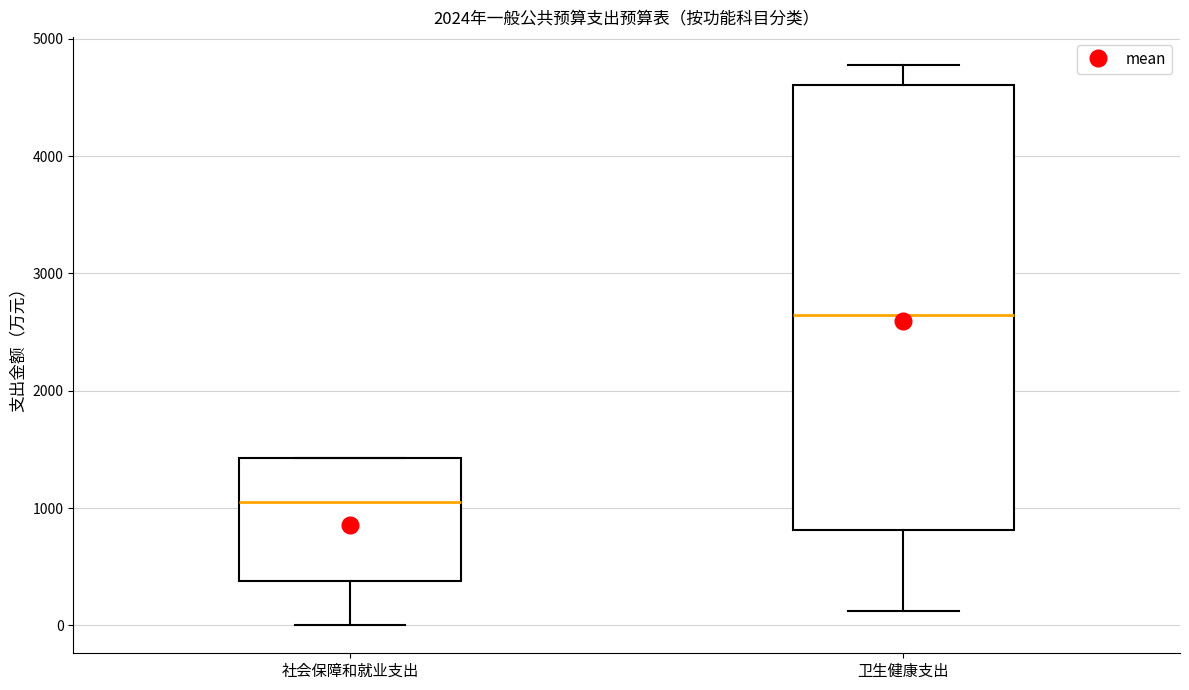

Reading left to right, read every box against the y-axis: the position of its median line, the range the box covers, and the ends of its whiskers. The values are not printed on the chart, so give them approximately, as read against the axis.

社会保障和就业支出: median 1100, box 400 to 1400, whiskers 0 to 1400
卫生健康支出: median 2600, box 800 to 4600, whiskers 100 to 4800